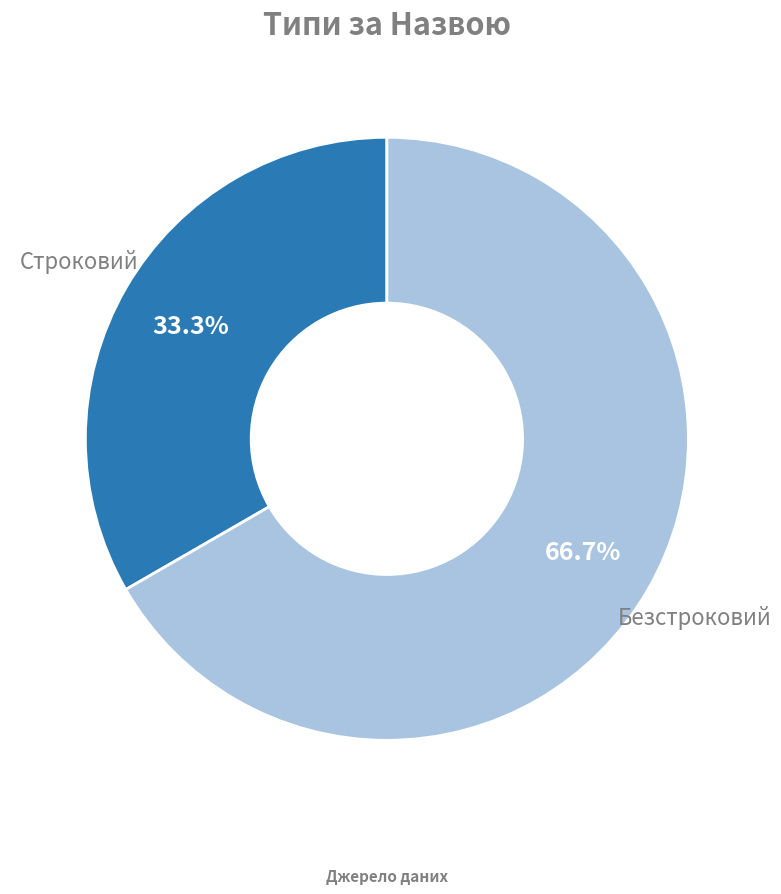

To the nearest percent, what is the average slice percentage?

50%